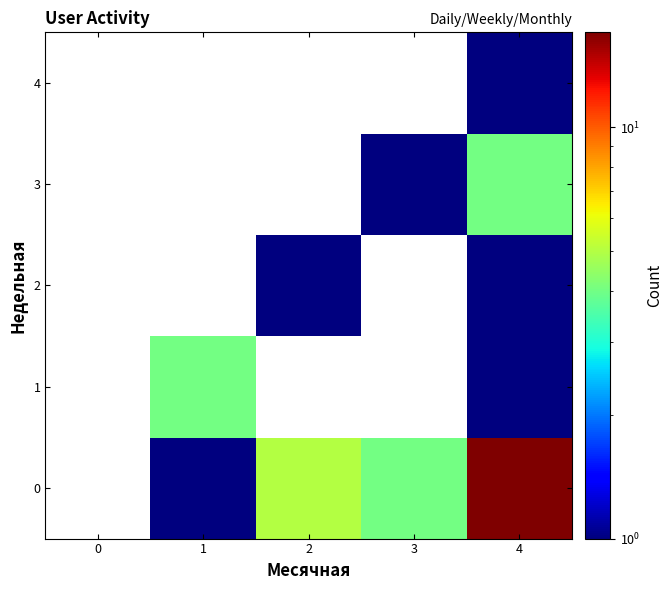

At how many categories does at least one series exceed 10?

1